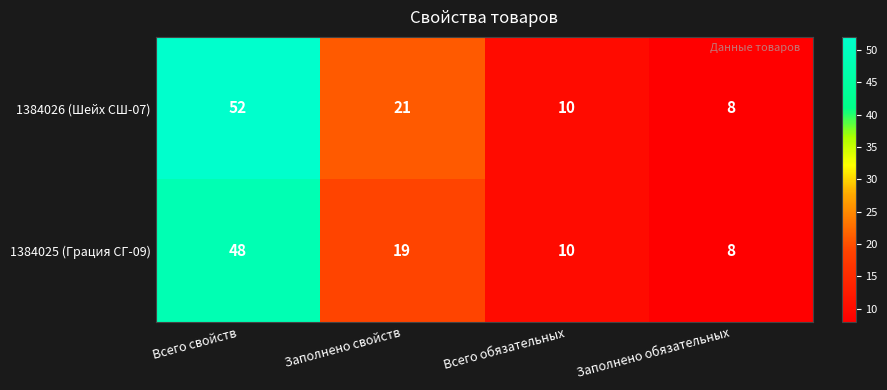

Which category has the lowest value across all series?

Заполнено обязательных